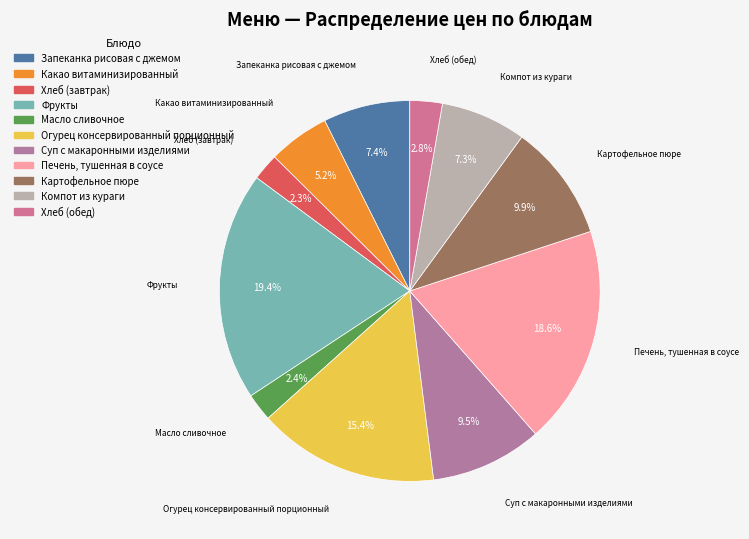

What is the largest slice in the pie chart?

Фрукты